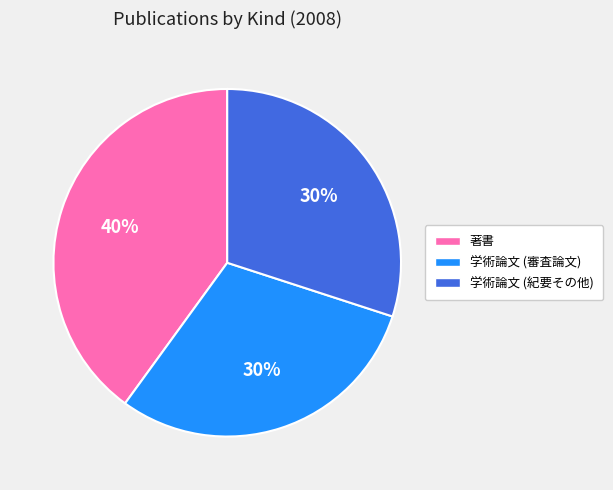

The 学術論文 (紀要その他) slice represents 30% of the pie. True or false?

True